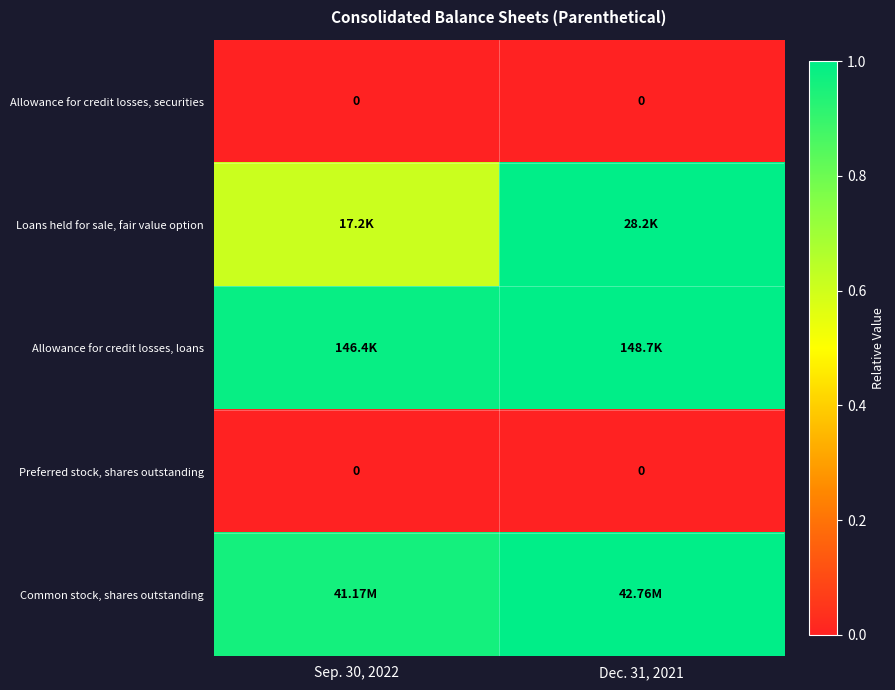

Which has a higher value, Dec. 31, 2021 or Sep. 30, 2022?

Dec. 31, 2021